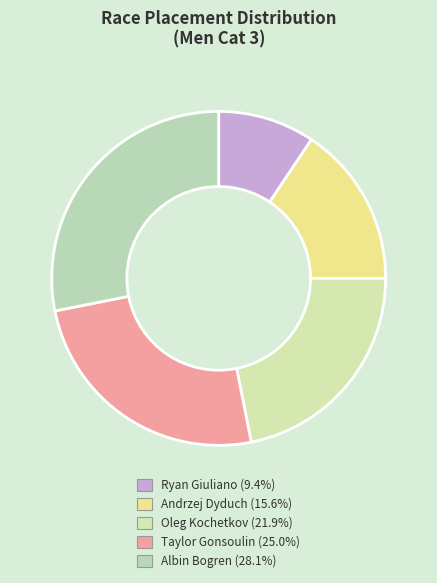

Is the sum of Andrzej Dyduch and Oleg Kochetkov greater than half?

No